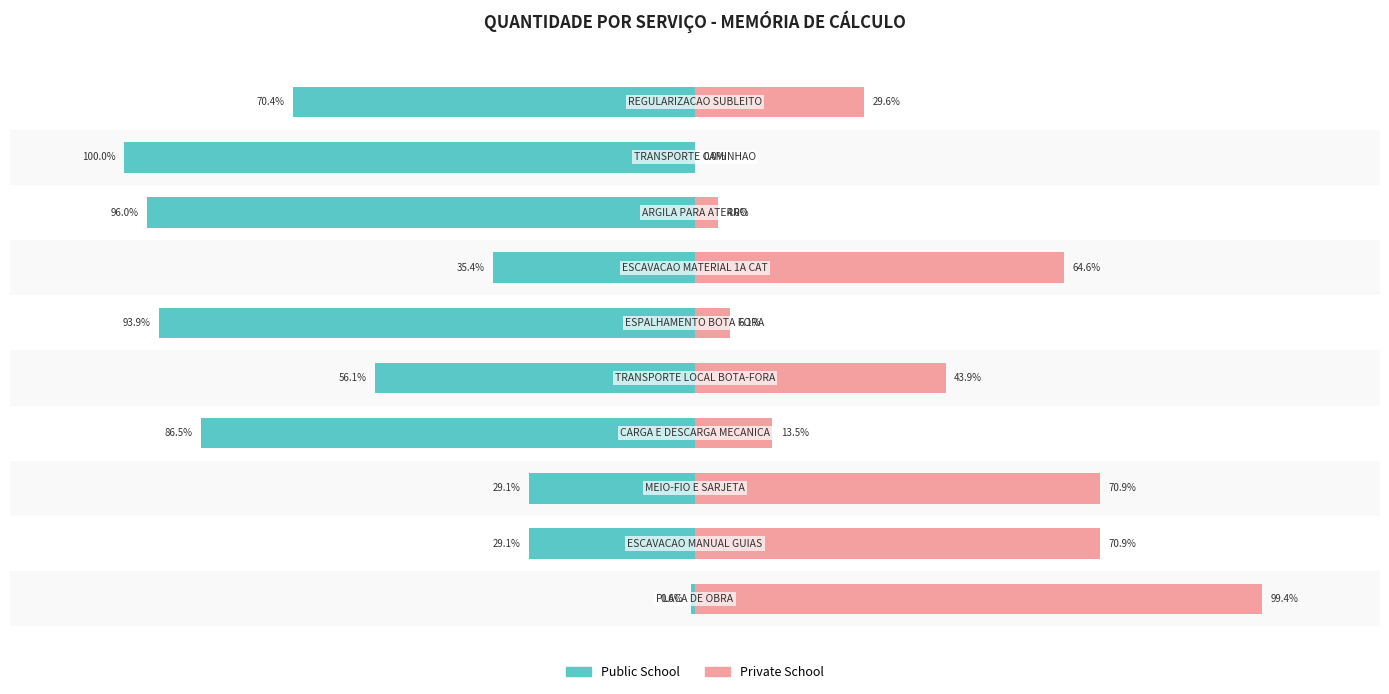

How many values in the Public School series are below -56?

6